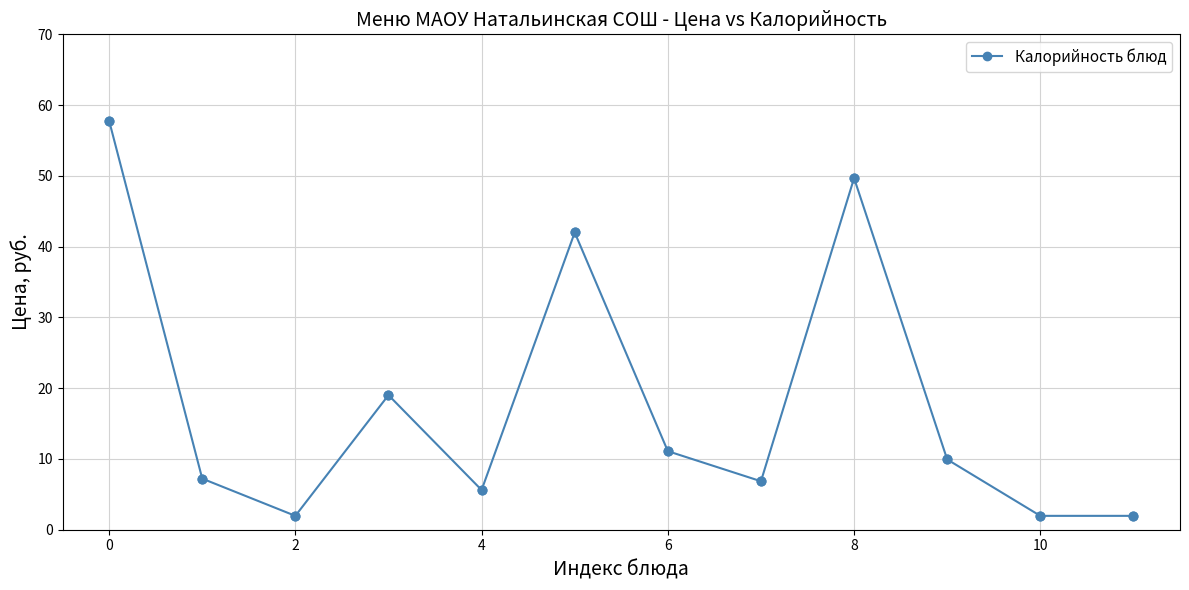

What is the sum of all values?

215.1